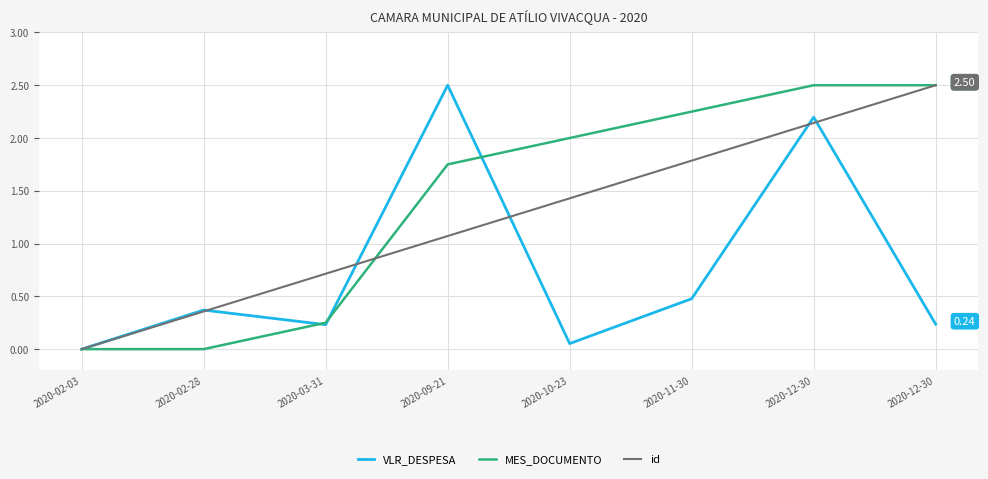

Does the chart have visible grid lines?

Yes